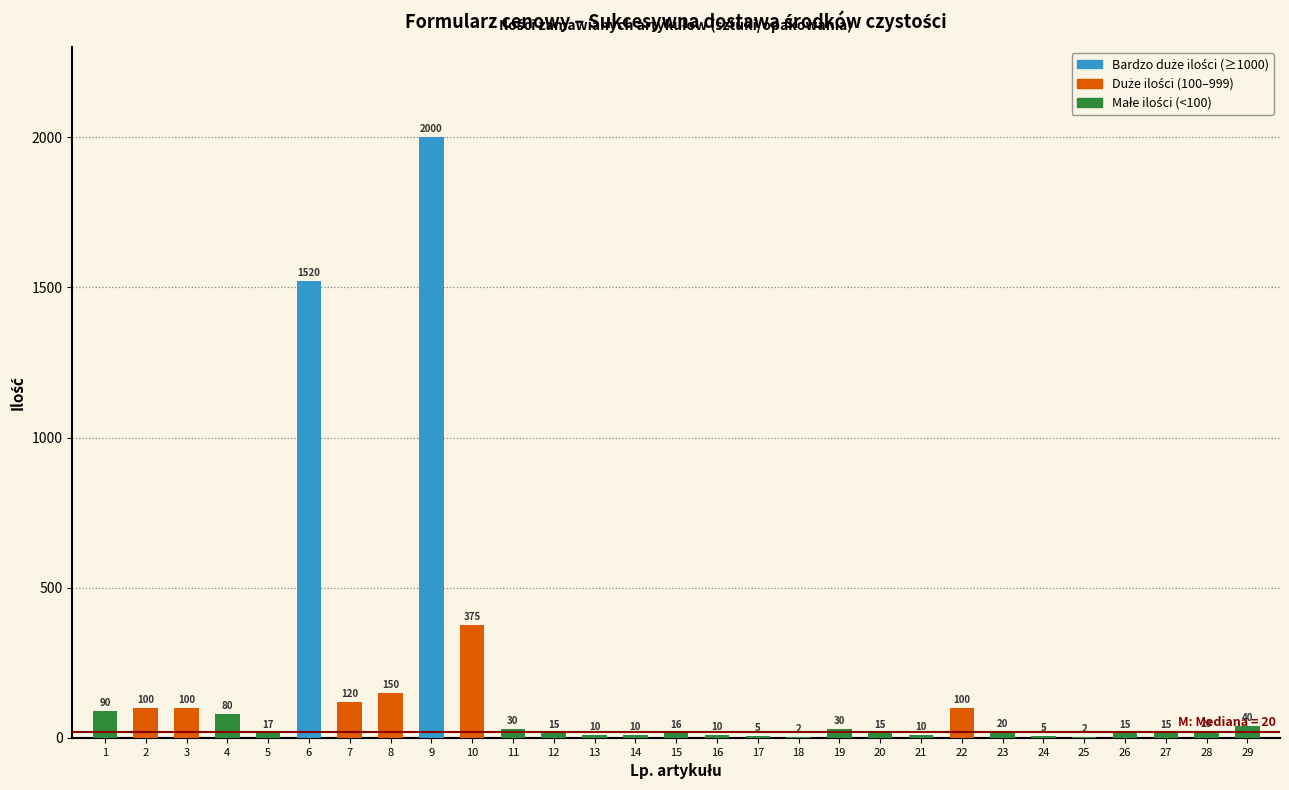

Reading right to left, extract all data points from this chart.

29=40	28=20	27=15	26=15	25=2	24=5	23=20	22=100	21=10	20=15	19=30	18=2	17=5	16=10	15=16	14=10	13=10	12=15	11=30	10=375	9=2000	8=150	7=120	6=1520	5=17	4=80	3=100	2=100	1=90